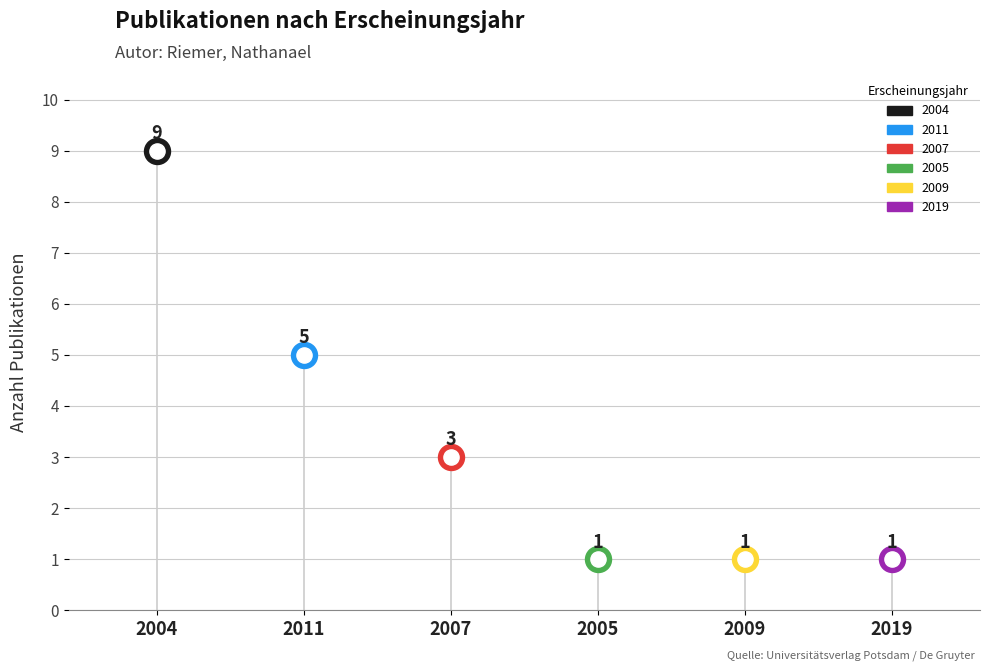

What is the change in value from 2004 to 2005?

-8